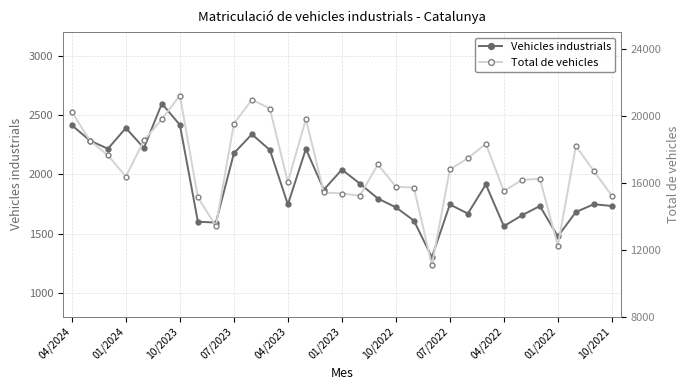

Reading left to right, extract all data points from this chart.

Vehicles industrials: 2414	2285	2216	2391	2222	2597	2417	1601	1593	2178	2338	2205	1746	2214	1871	2040	1922	1796	1722	1610	1301	1746	1669	1915	1563	1654	1733	1477	1682	1748	1733
Total de vehicles: 20217	18522	17637	16368	18523	19800	21211	15126	13411	19527	20963	20432	16035	19809	15418	15356	15219	17097	15759	15709	11078	16793	17468	18318	15497	16164	16241	12236	18195	16701	15222